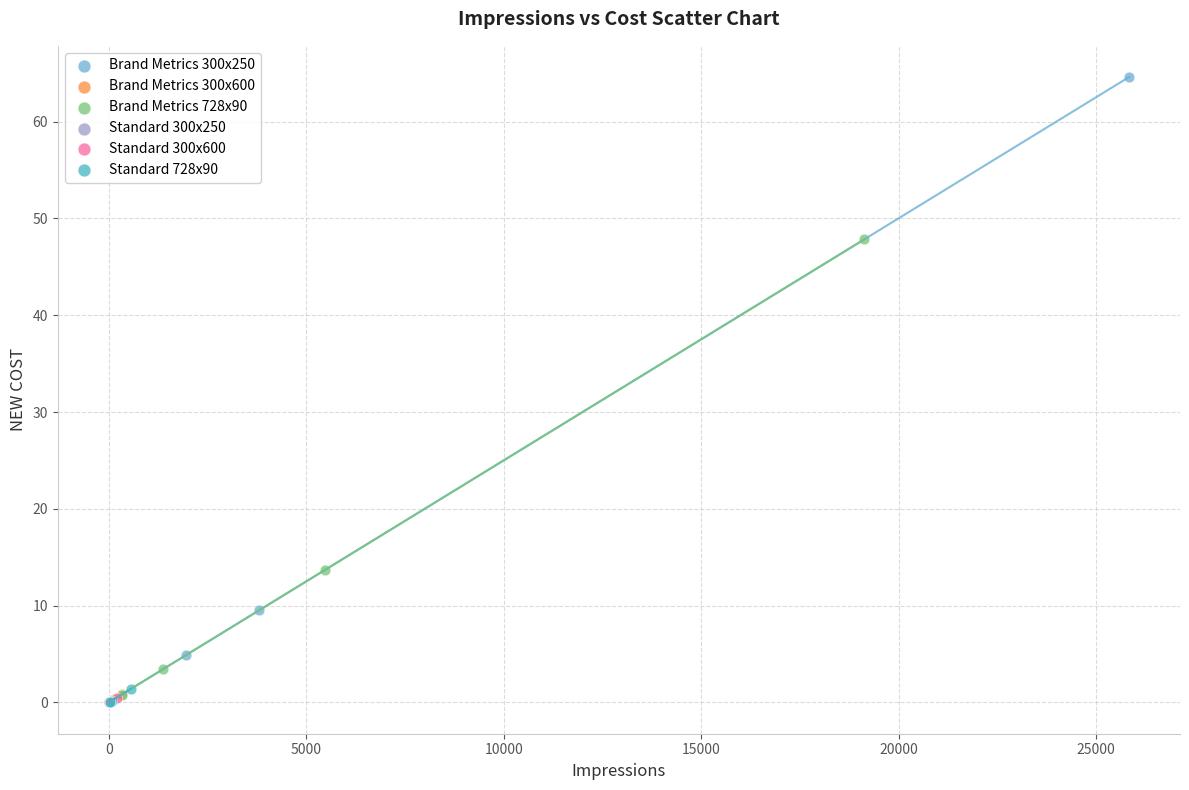

Which series reaches the maximum Y coordinate?

Brand Metrics 300x250